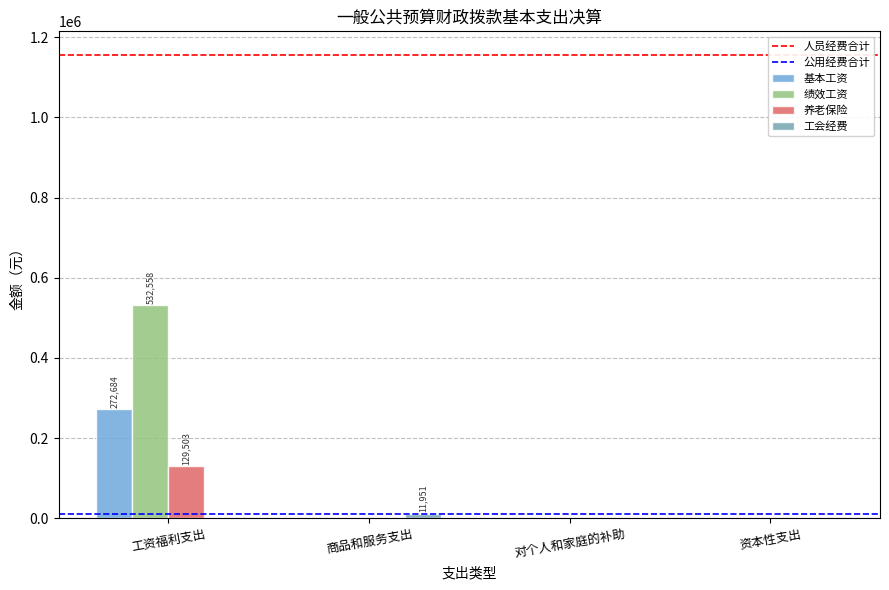

True or false: 基本工资 has a value of 0.0 at 对个人和家庭的补助.

True